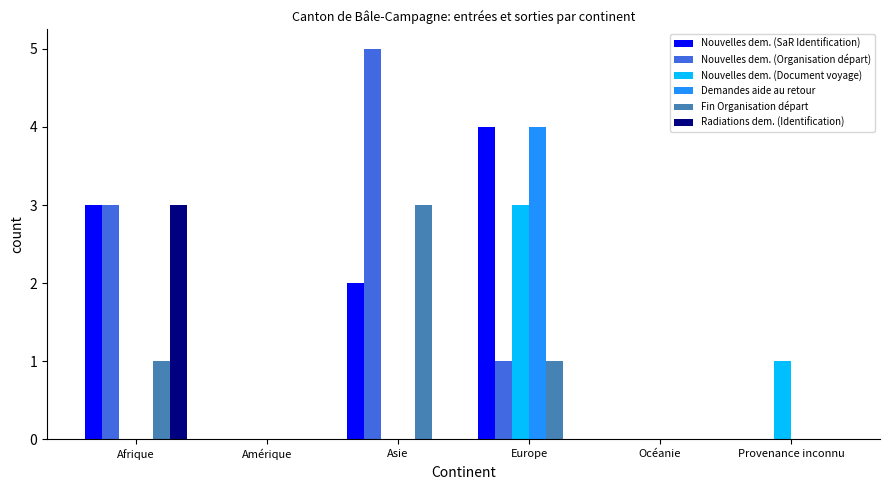

Are the bars grouped side by side (vs. stacked)?

Yes